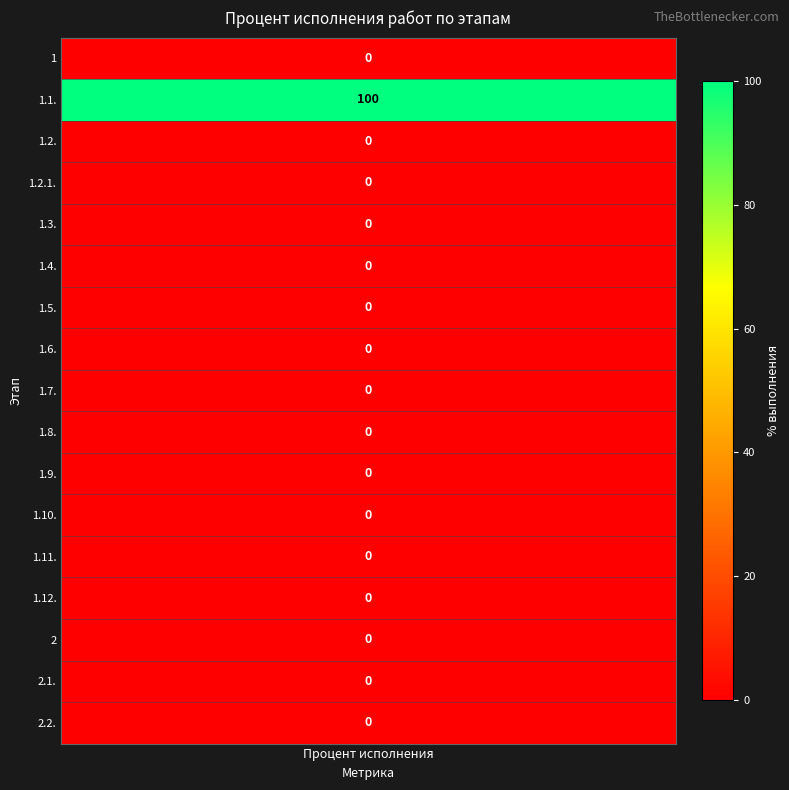

How many values are above zero?

1